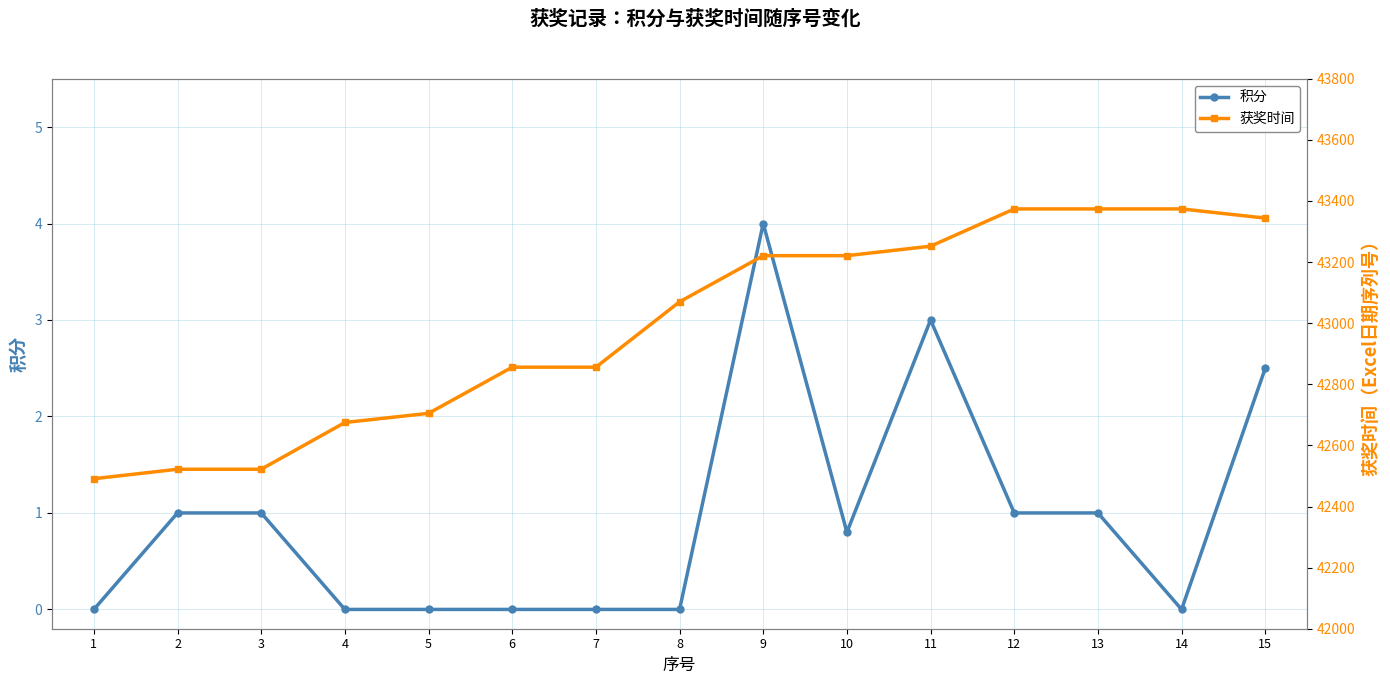

In 积分, how many points are lower than both neighbors (excluding endpoints)?

2